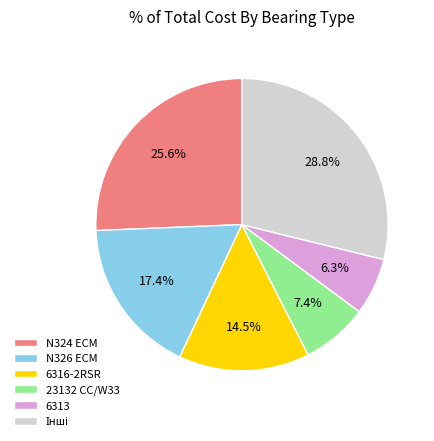

Combined, what portion of the pie is 6313 and 23132 CC/W33?

13.7%